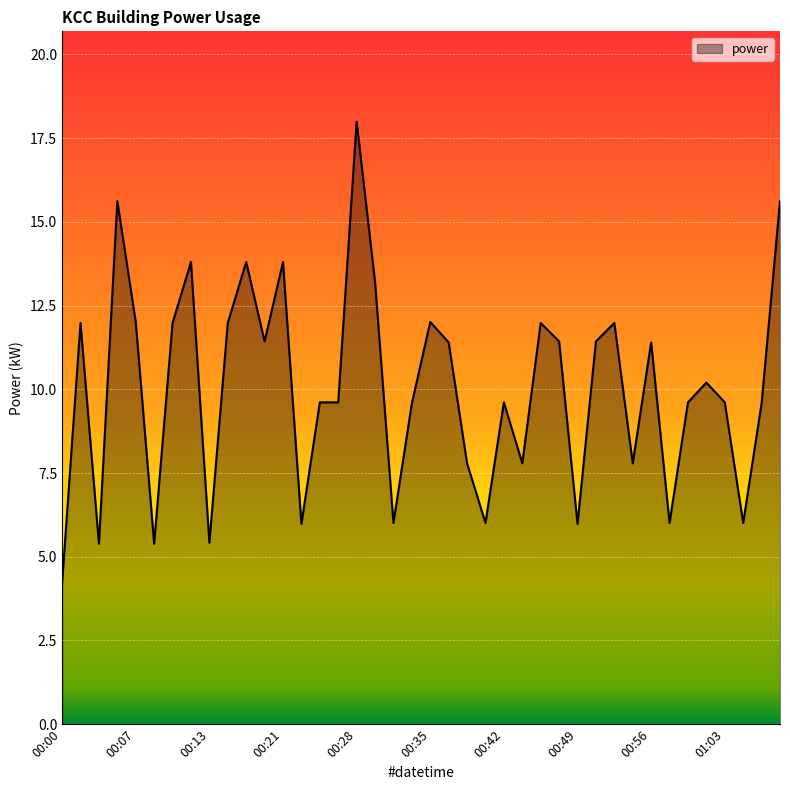

What is the minimum value shown in the chart?

4.2